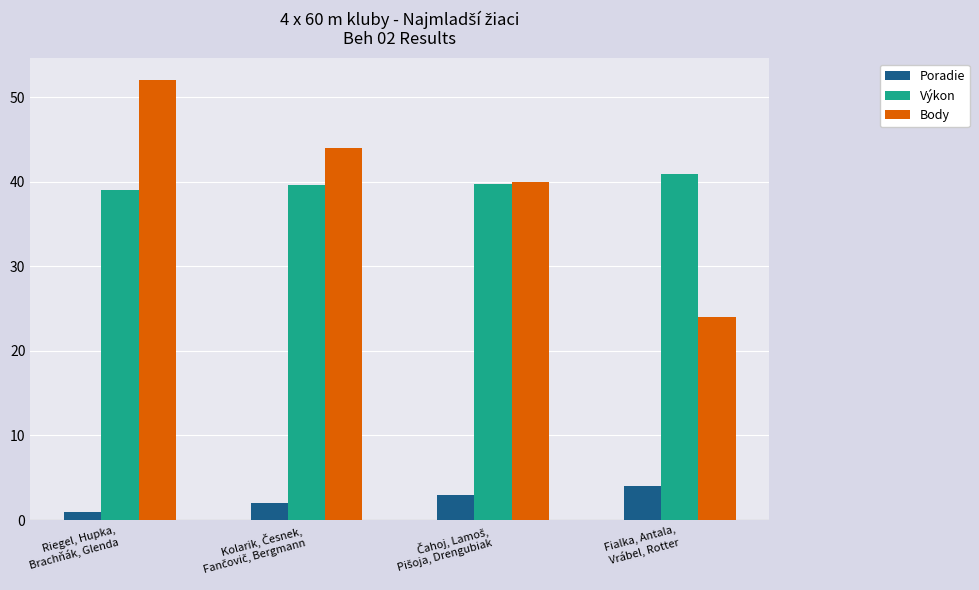

What is the lowest value of the Poradie series?

1.0